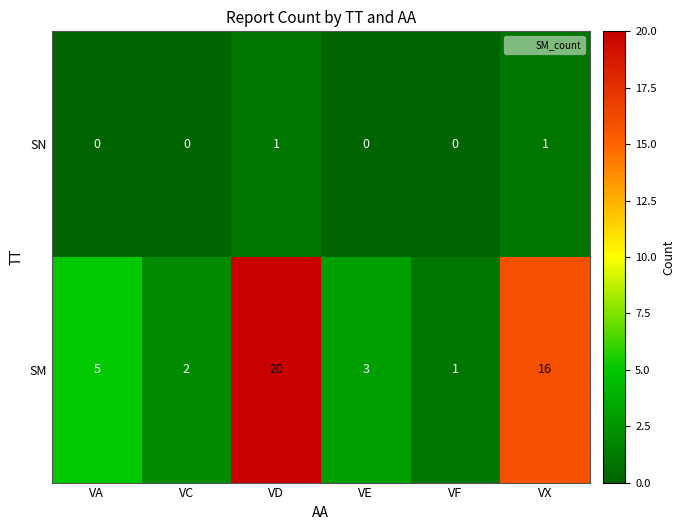

Reading right to left, extract all data points from this chart.

SN: VX=1	VF=0	VE=0	VD=1	VC=0	VA=0
SM: VX=16	VF=1	VE=3	VD=20	VC=2	VA=5